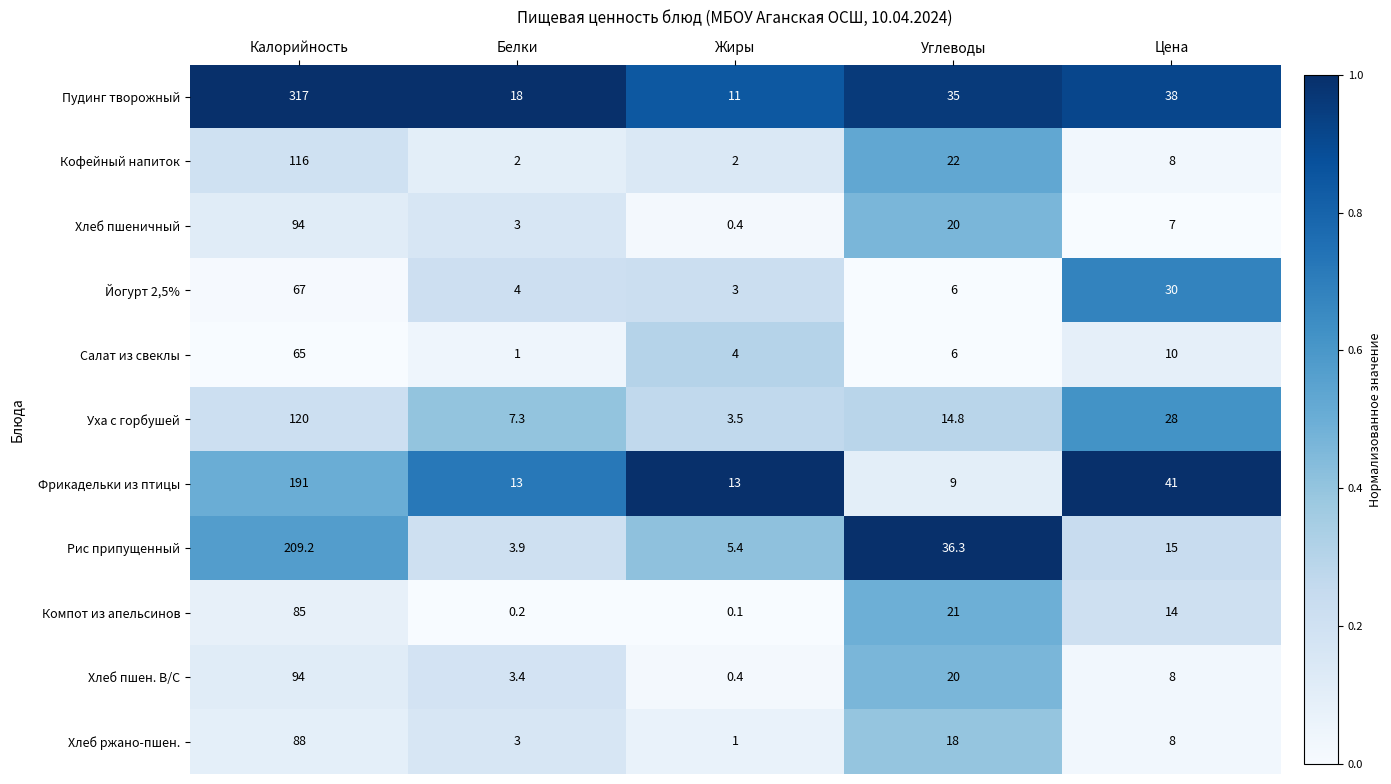

How many series are shown in this chart?

11